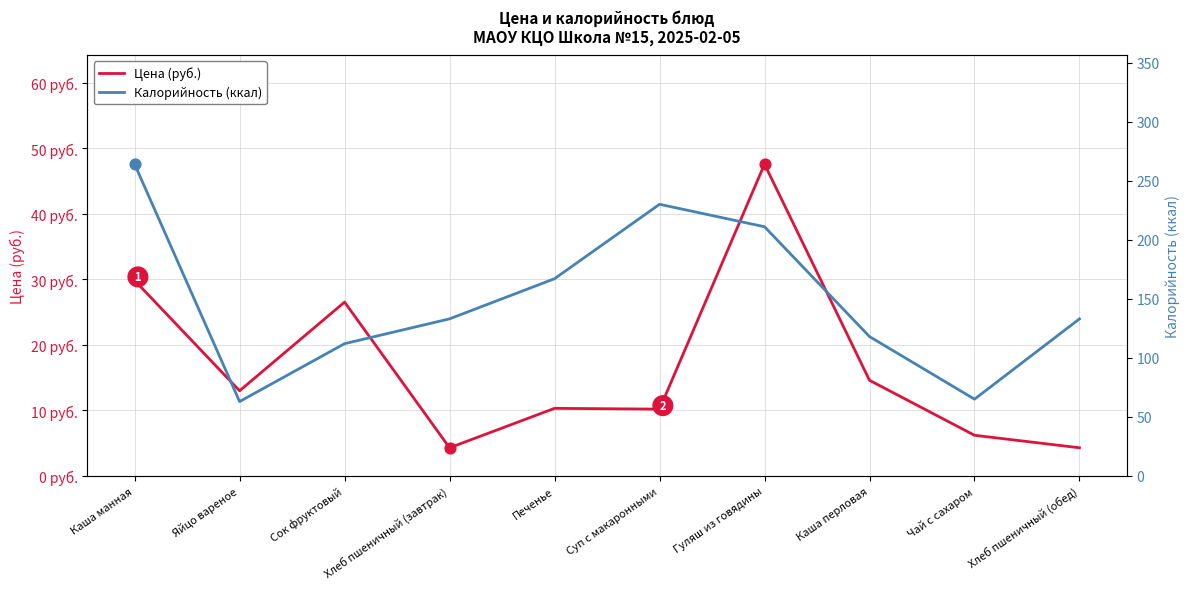

What are all the series names shown in the legend?

Цена (руб.), Калорийность (ккал)